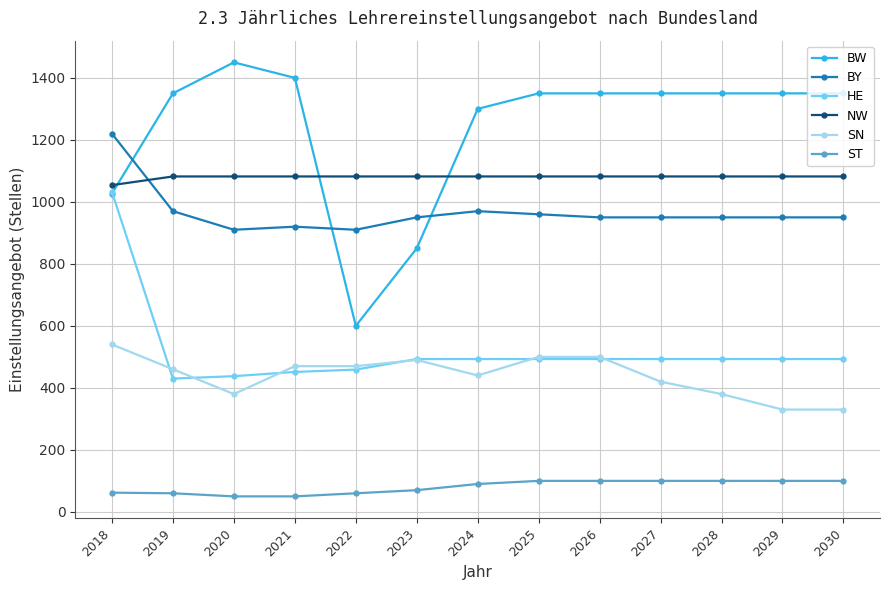

The BY series shows 910.0 at 2022. True or false?

True